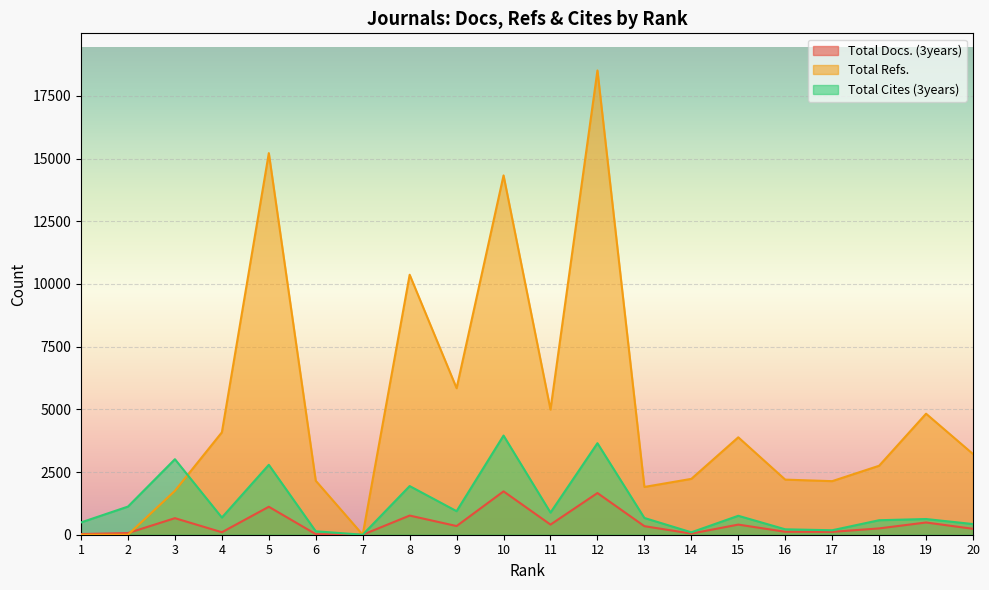

How many lines are shown in the chart?

3